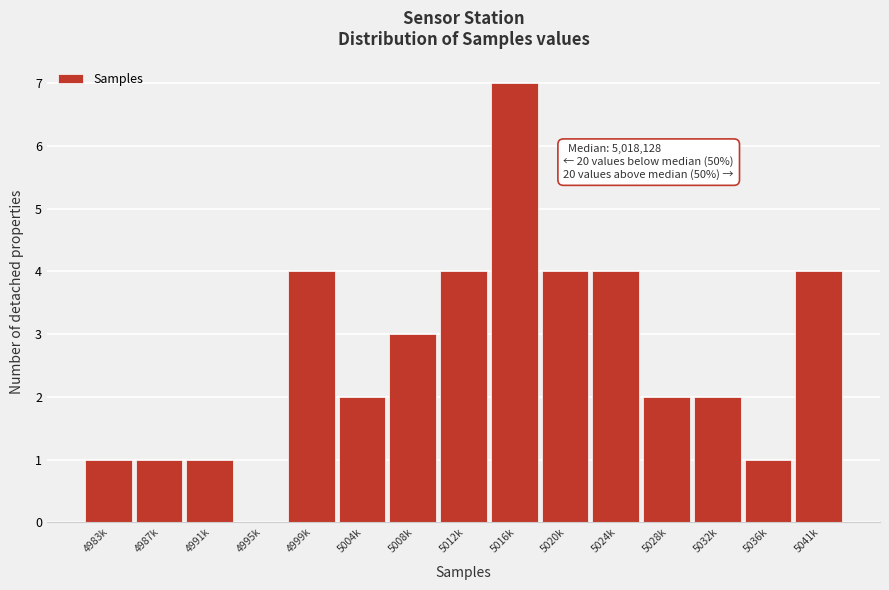

Reading right to left, extract all data points from this chart.

5041k=4	5036k=1	5032k=2	5028k=2	5024k=4	5020k=4	5016k=7	5012k=4	5008k=3	5004k=2	4999k=4	4995k=0	4991k=1	4987k=1	4983k=1